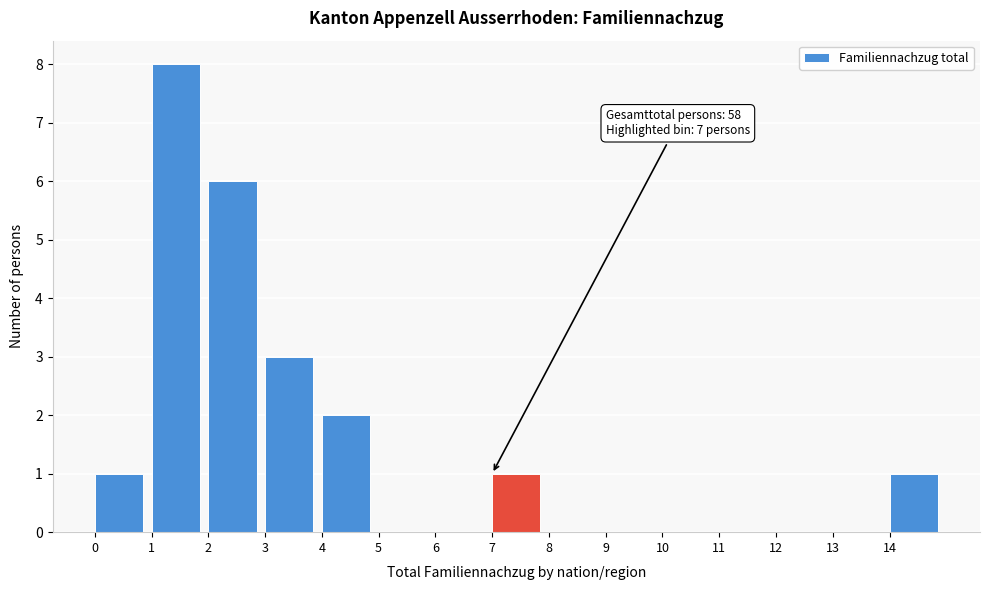

Which range on the x-axis has the tallest bar?

1 to 2